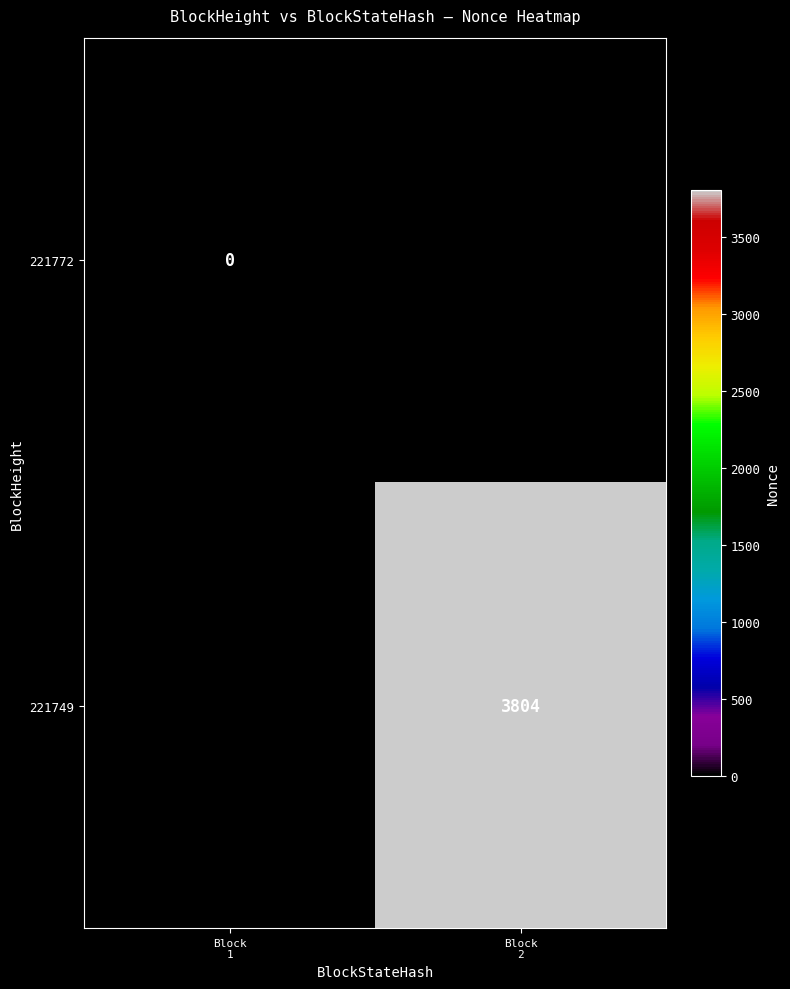

List the series in order of their peak value, highest first.

221772, 221749